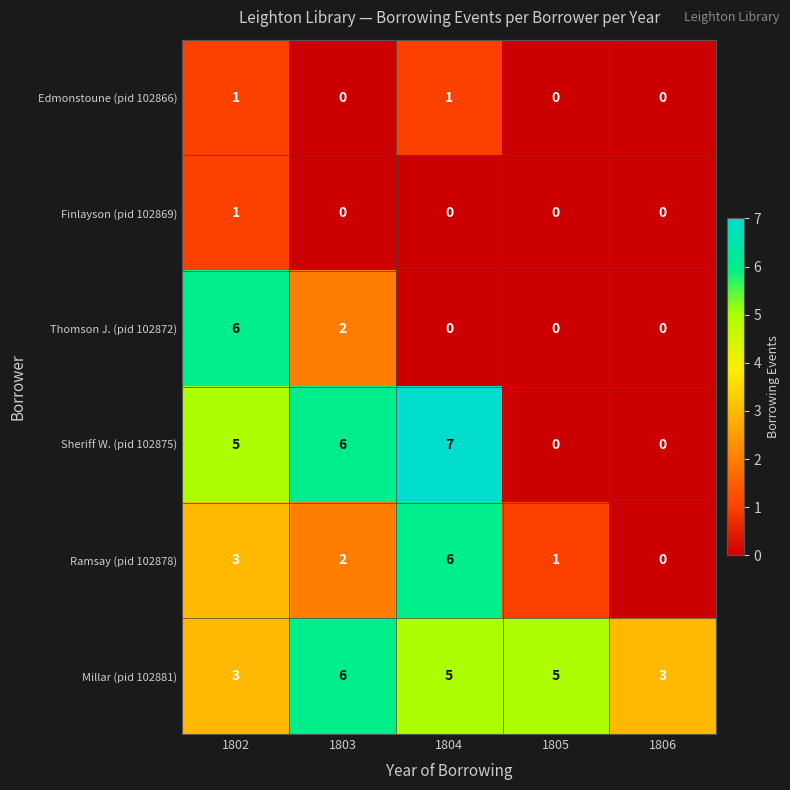

The Thomson J. (pid 102872) series shows 2 at 1803. True or false?

True